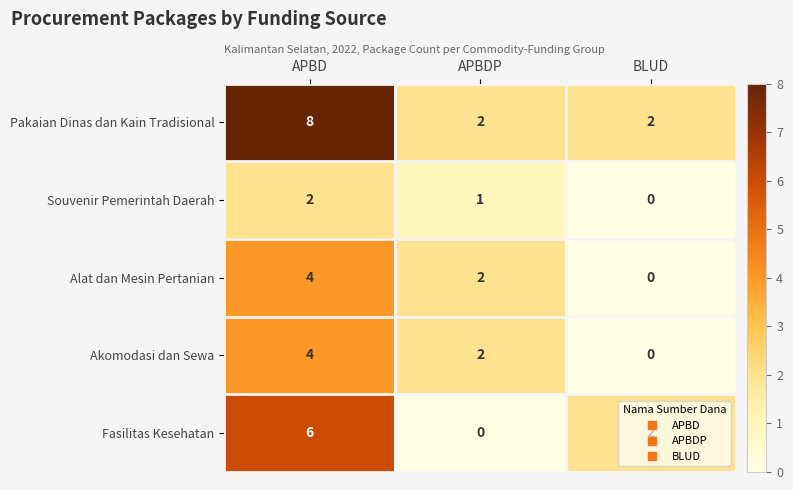

What is the total value across all series at APBD?

24